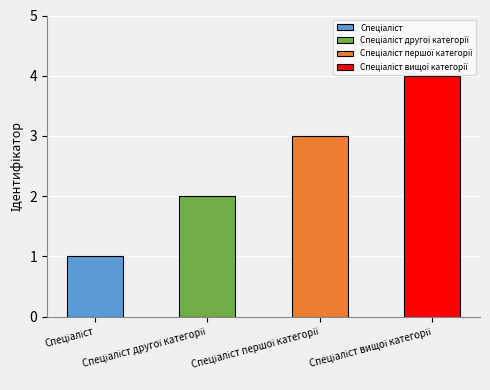

What is the label of the 2nd bar from the right?

Спеціаліст першої категорії